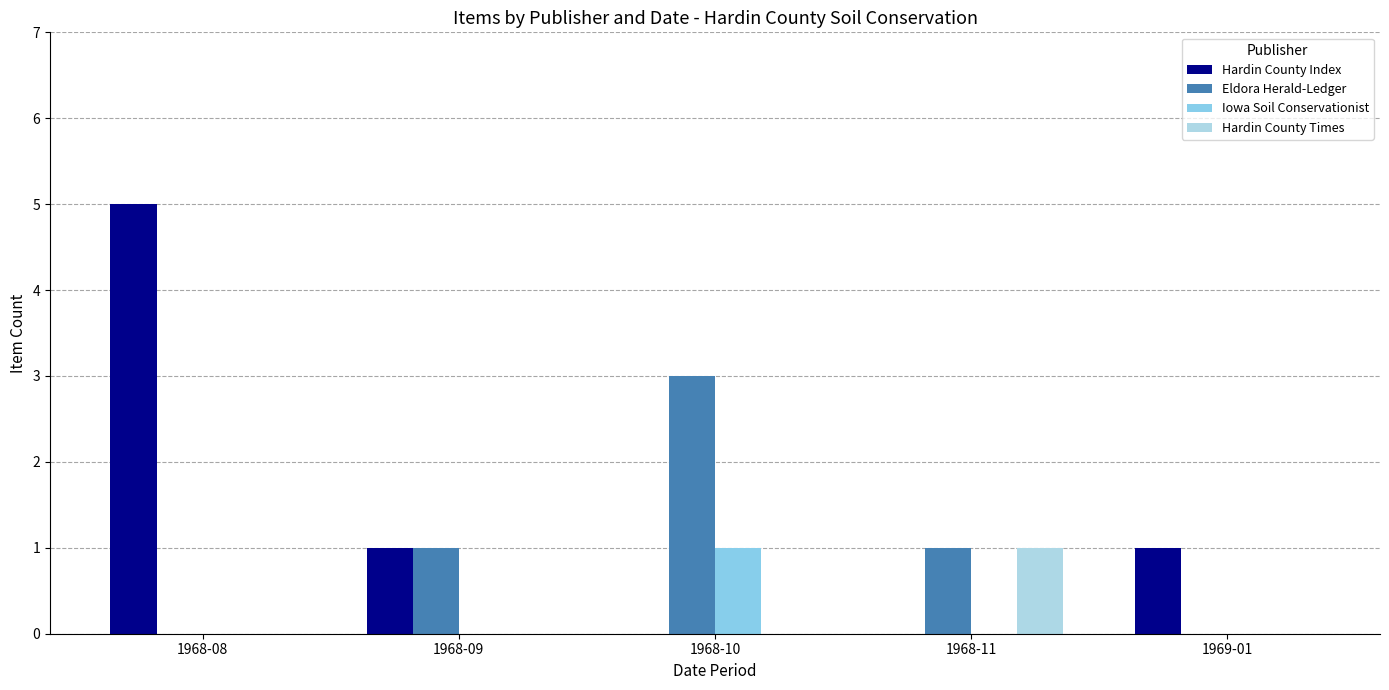

At which category is the sum across all series the highest?

1968-08